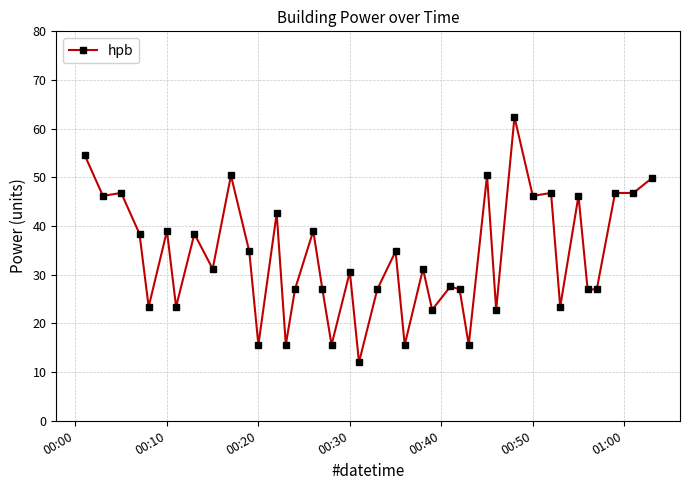

What is the smallest value displayed?

12.0